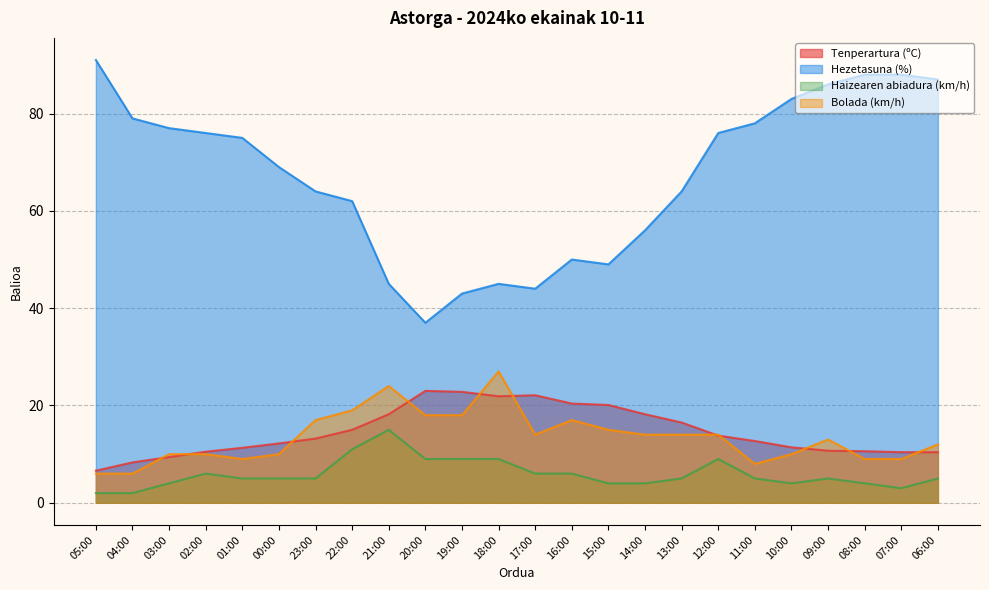

At 18:00, list the series in order from smallest to largest.

Haizearen abiadura (km/h), Tenperartura (ºC), Bolada (km/h), Hezetasuna (%)